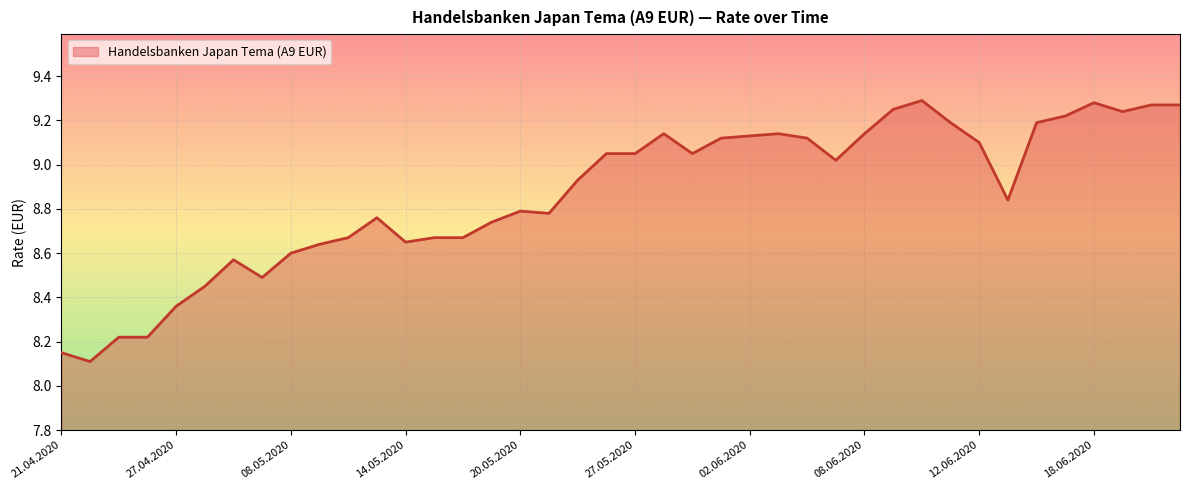

True or false: there are more than 2 points higher than both neighbors.

True